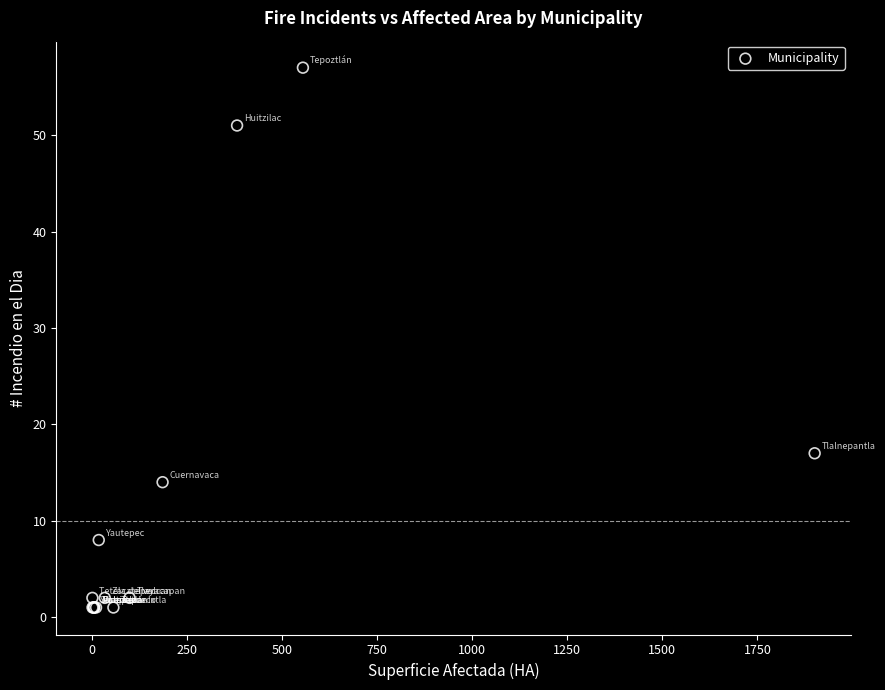

What Y value in the scatter plot is closest to 29?

17